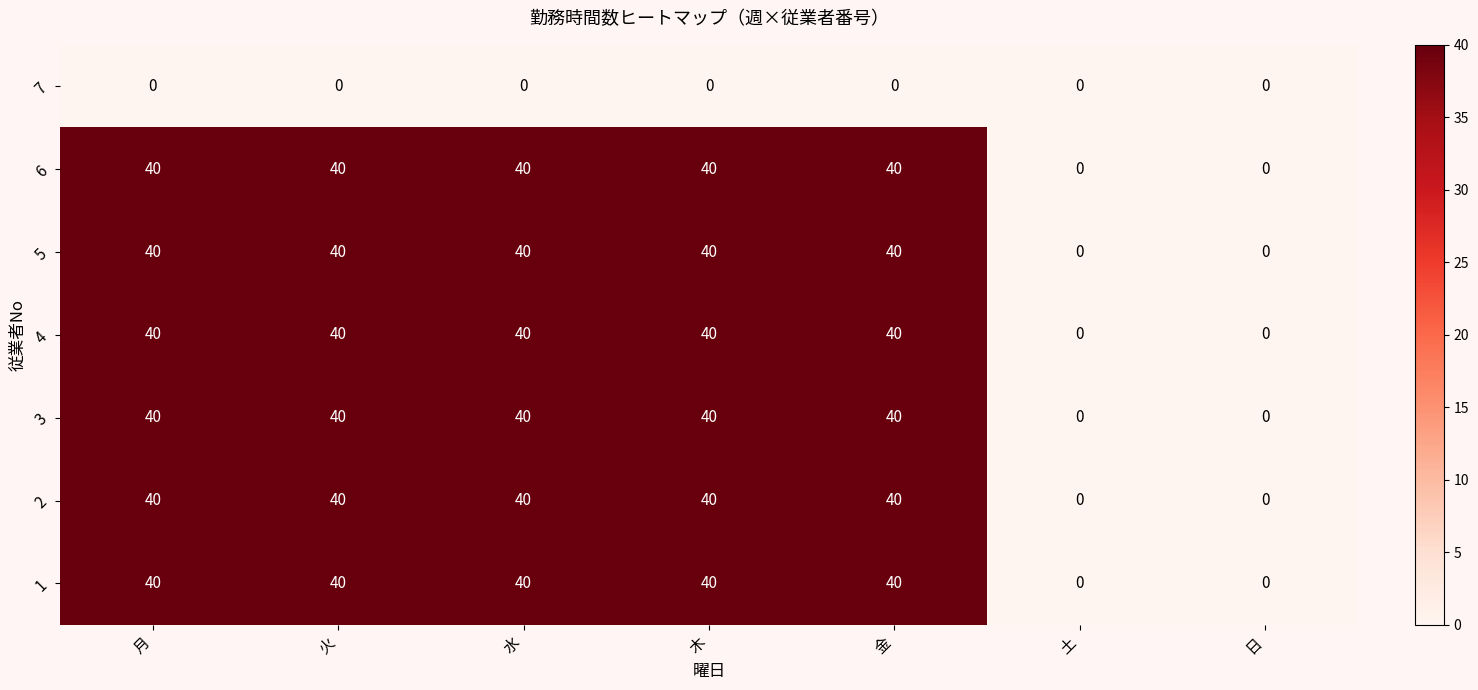

What is the greatest value displayed?

40